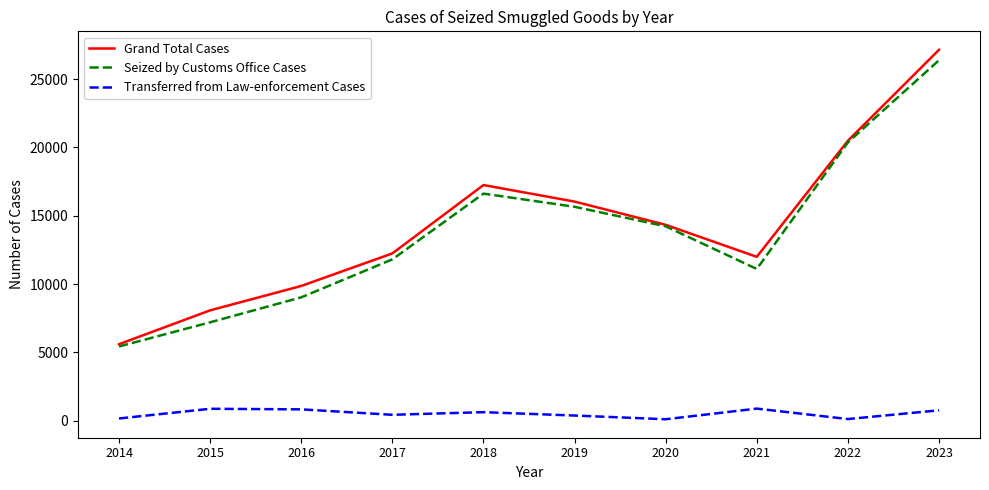

How many categories are shown in the chart?

10